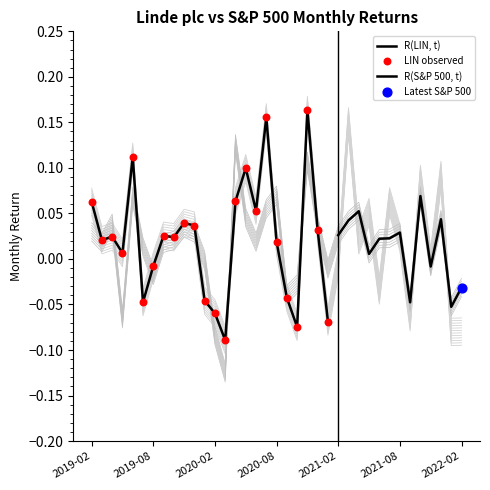

At how many categories does at least one series exceed 0?

25